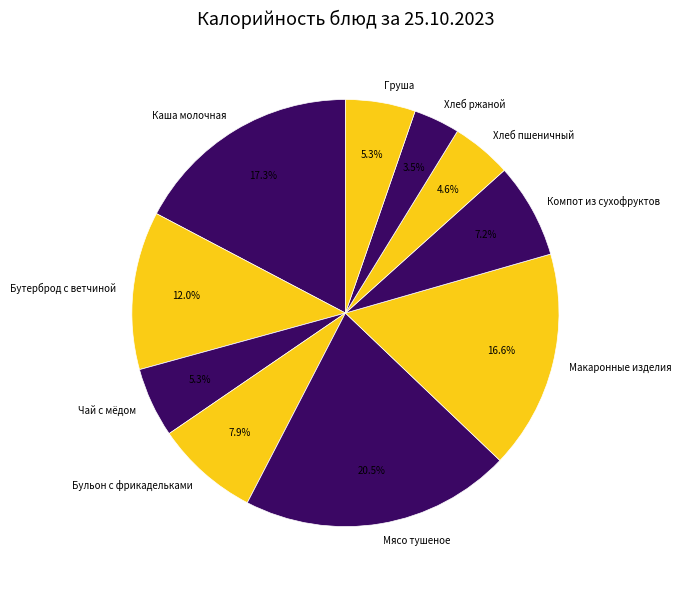

Approximately how many times larger is the value at Чай с мёдом compared to Хлеб ржаной?

1.5